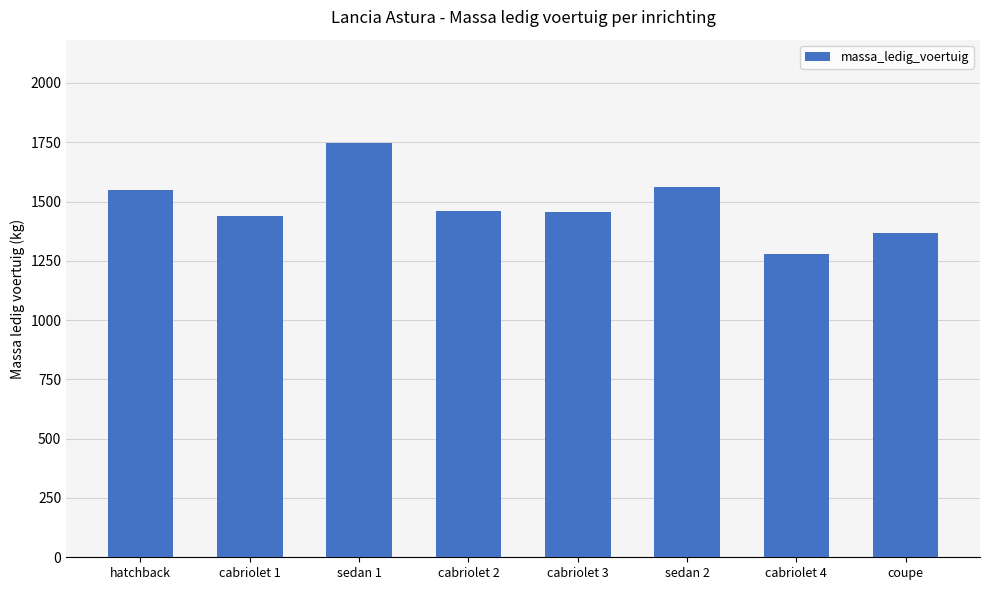

What value does the data have at sedan 1?

1746